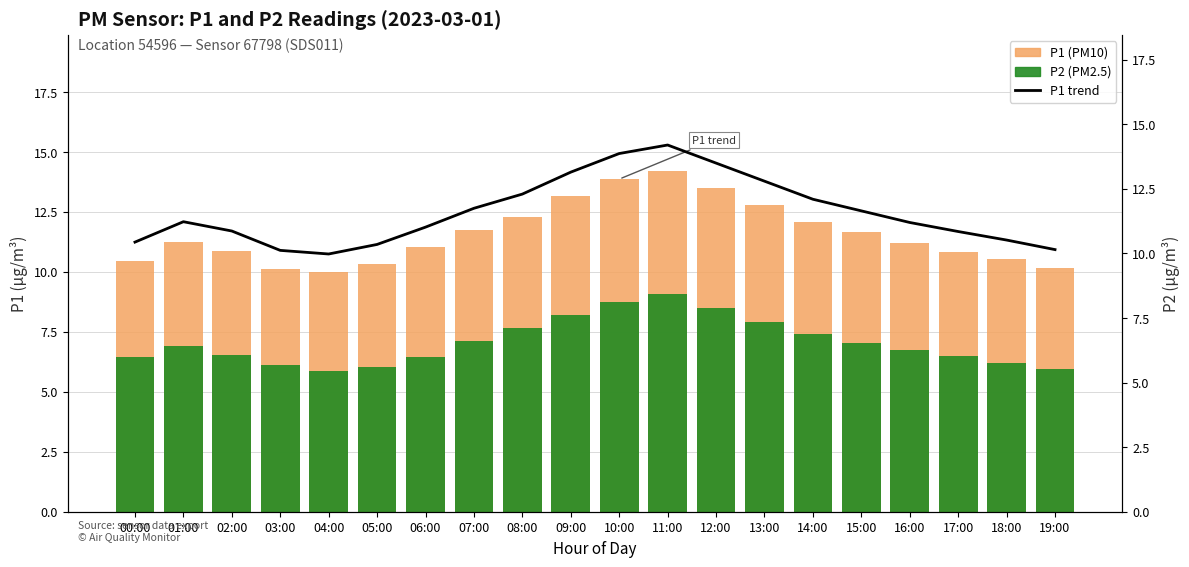

Which series changed the most between 13:00 and 16:00?

P1 (PM10)